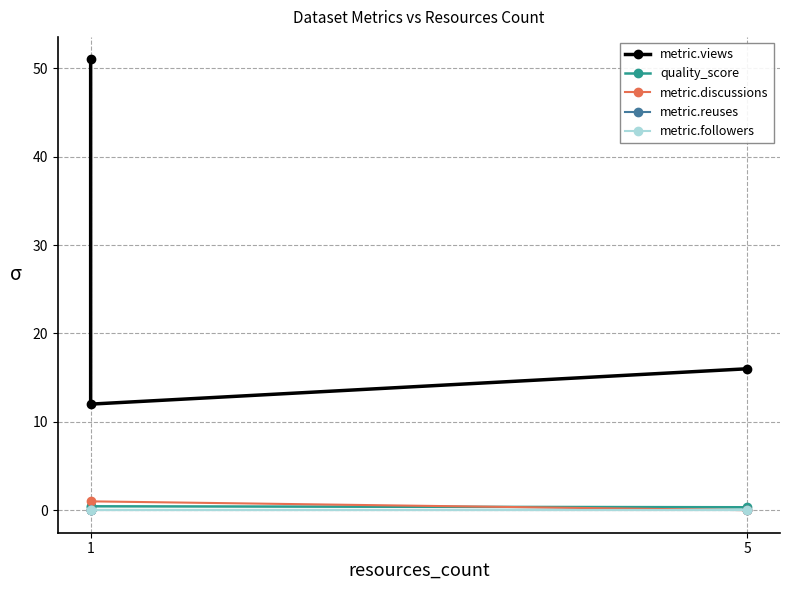

How many lines are shown in the chart?

5